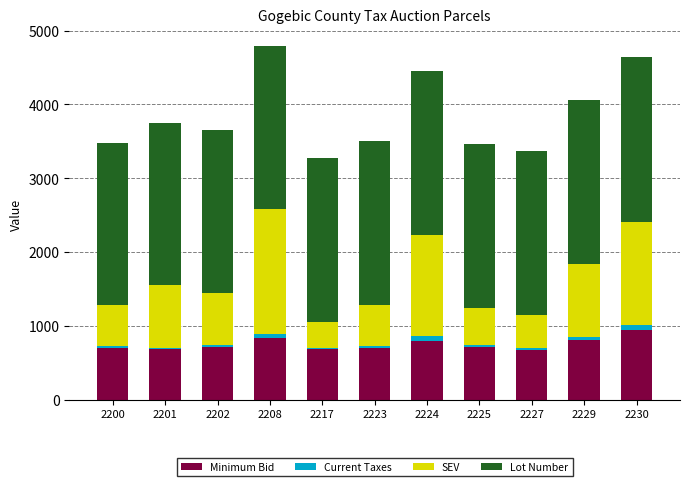

What is the highest value of the Minimum Bid series?

945.9